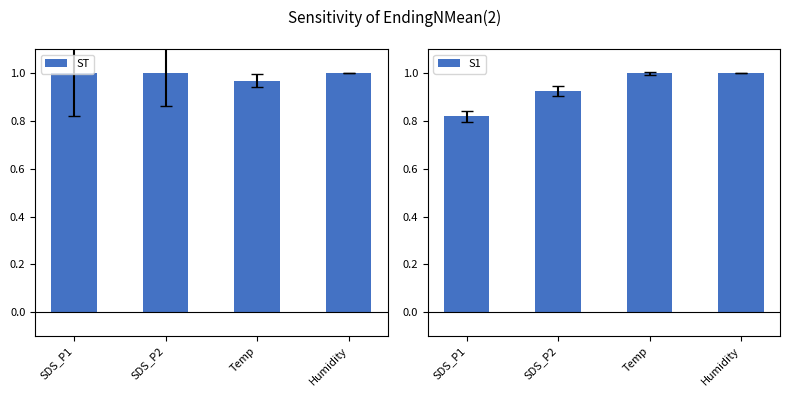

What are all the series names shown in the legend?

ST, S1